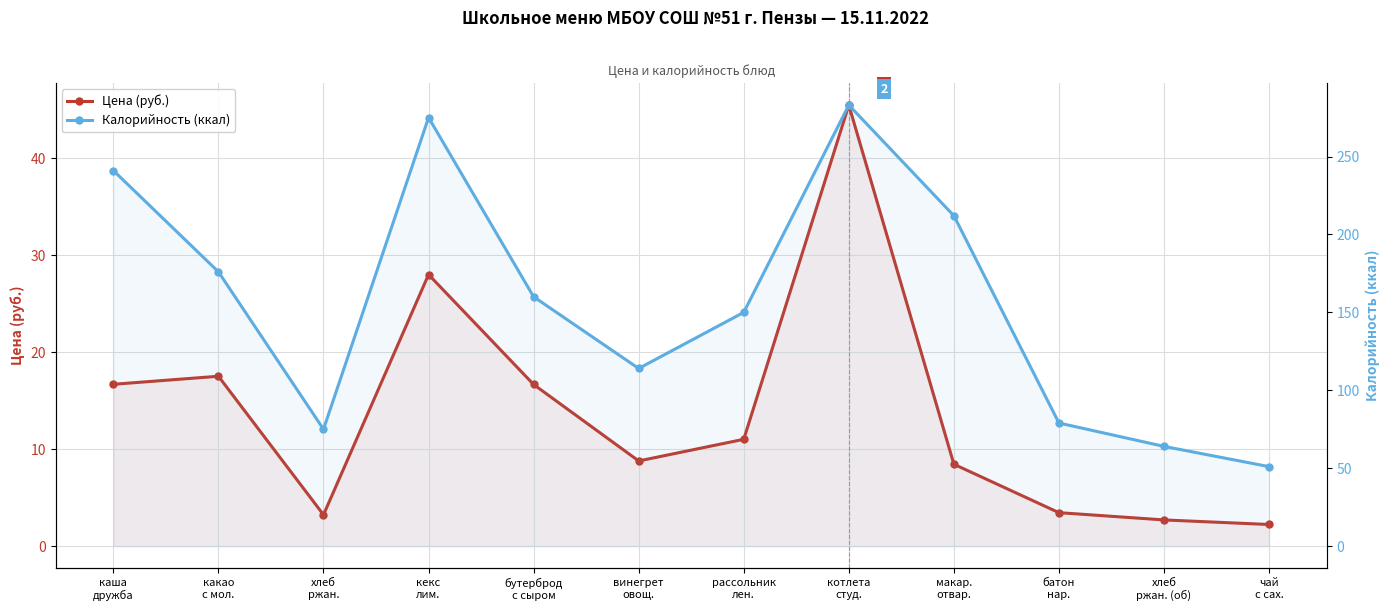

Which series has the widest spread of values?

Калорийность (ккал)